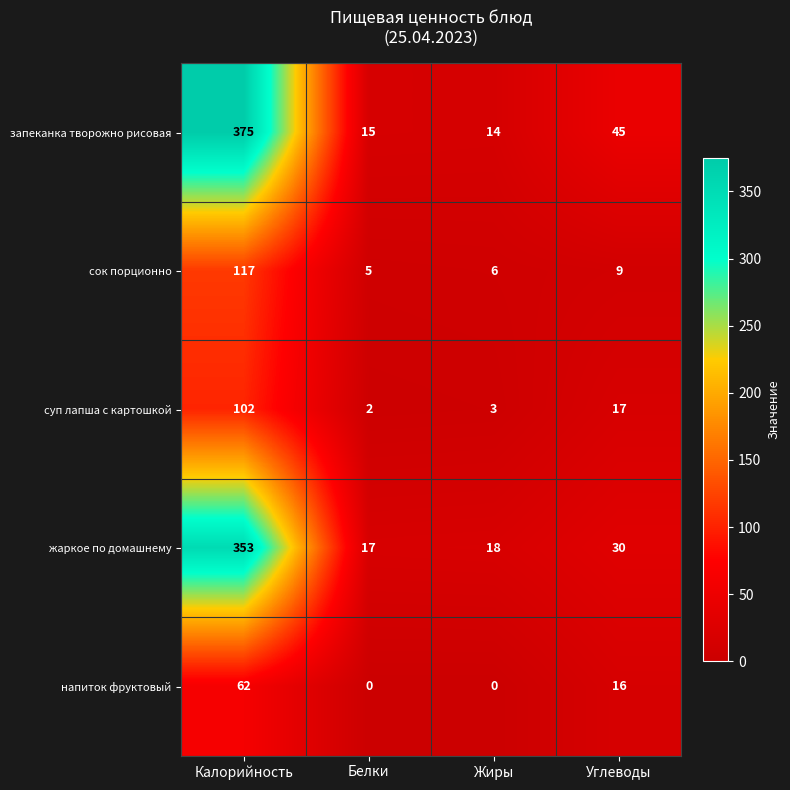

How many distinct data groups are displayed?

5